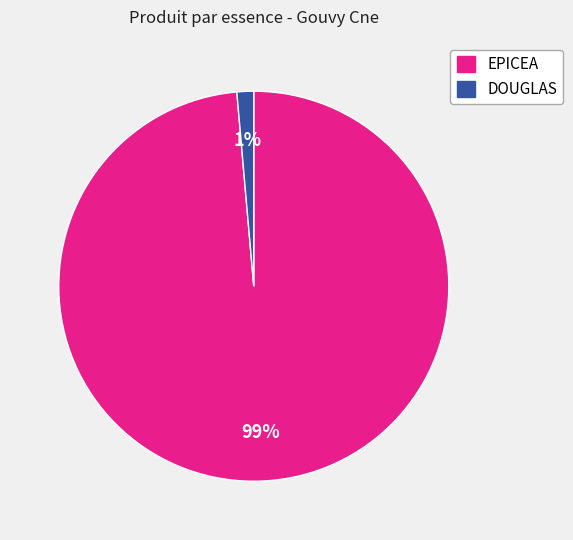

How many segments does this pie chart have?

2